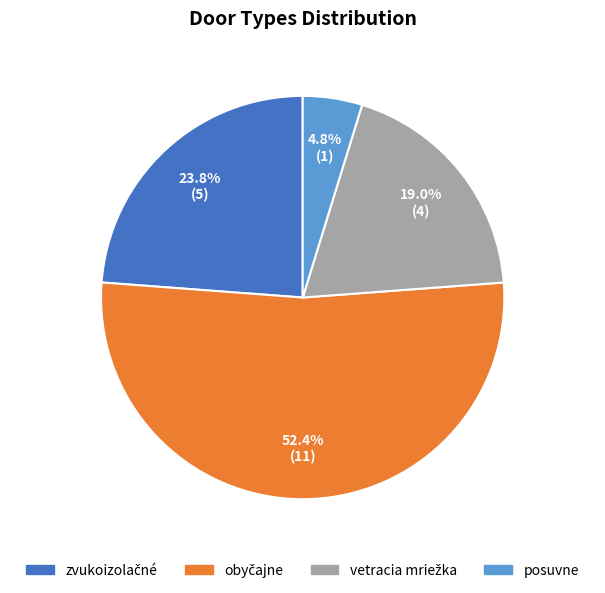

Which category has the smallest portion of the pie?

posuvne